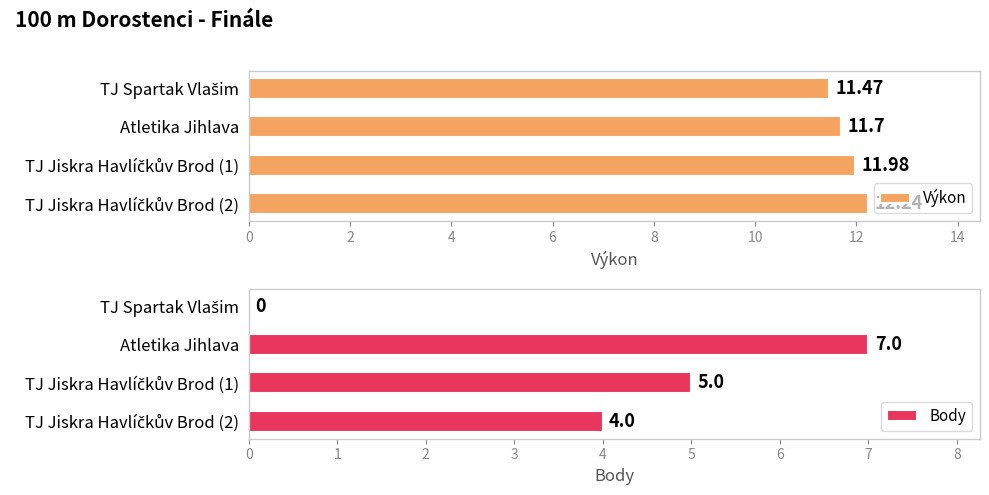

Which series has the largest total across all categories?

Výkon